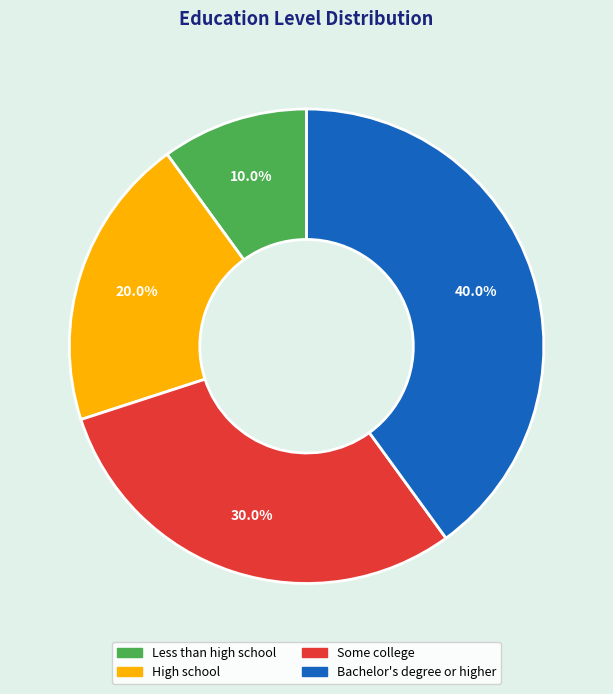

To the nearest percent, what is the difference between the High school and Less than high school slice percentages?

10%